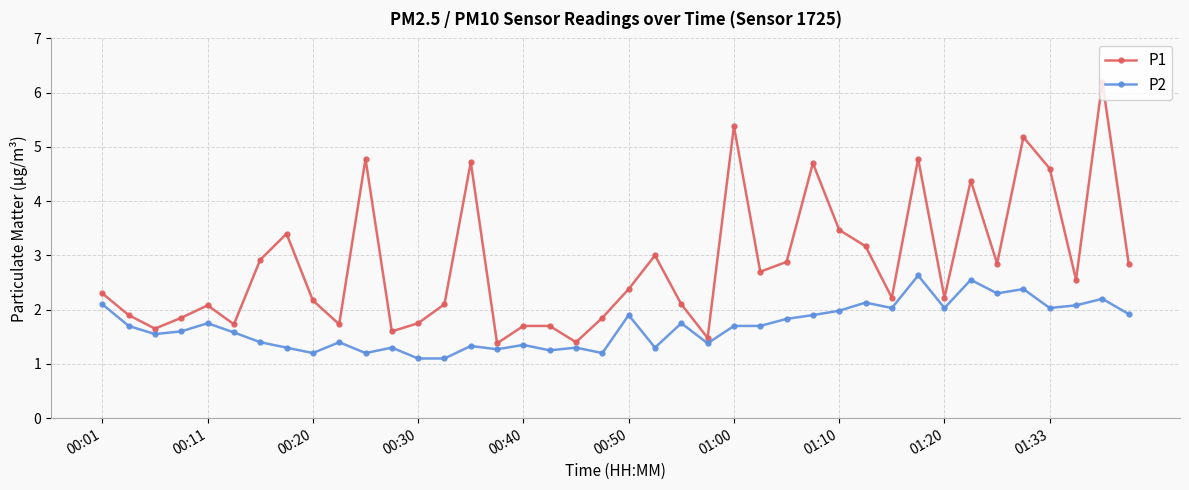

What is the average value of the P1 series?

2.8